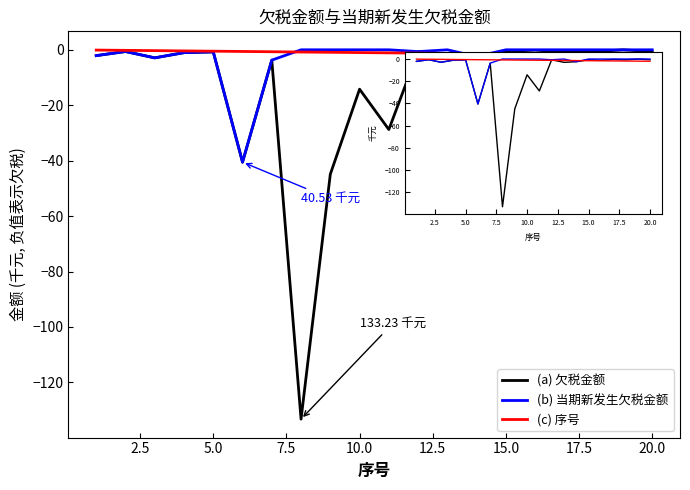

Which series has the widest spread of values?

(a) 欠税金额